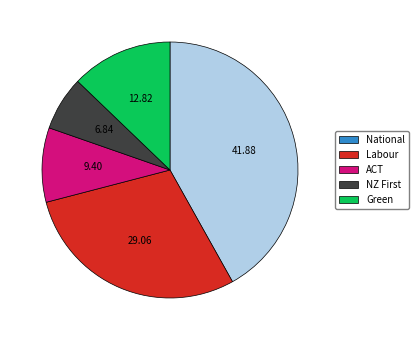

Between National and Labour, which is larger?

National